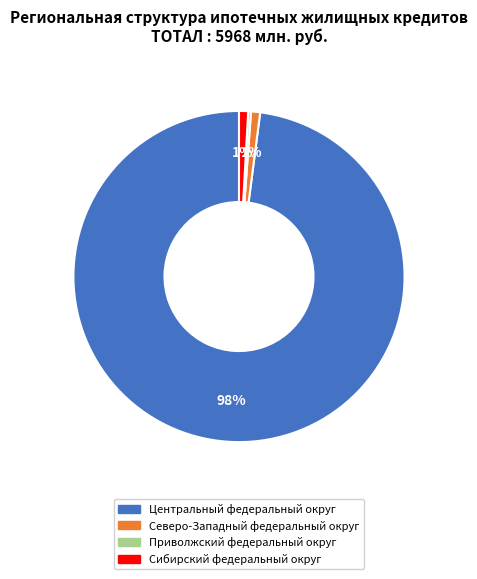

Is there a majority slice in this chart?

Yes